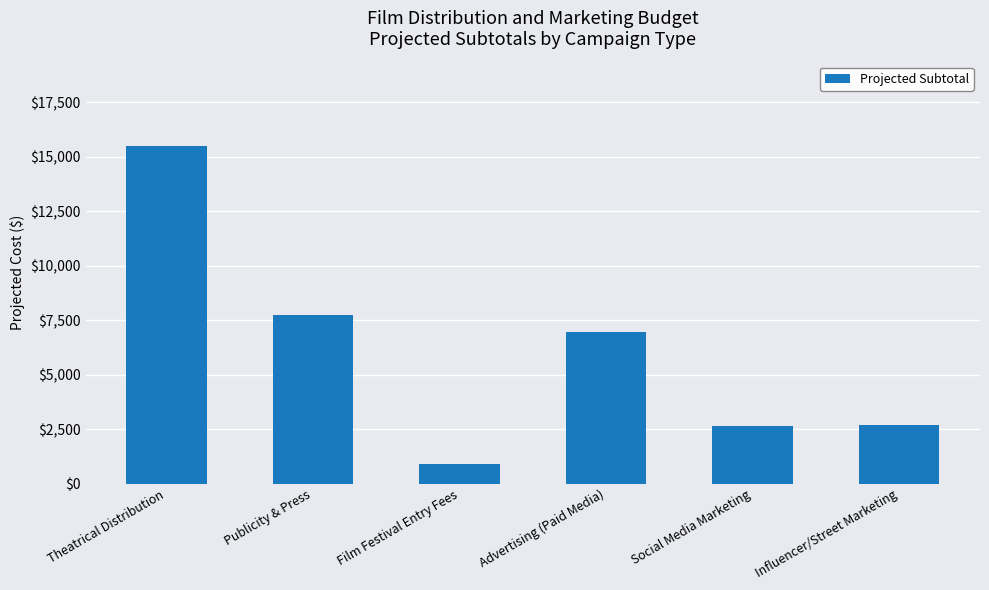

How many values are below 6950?

3